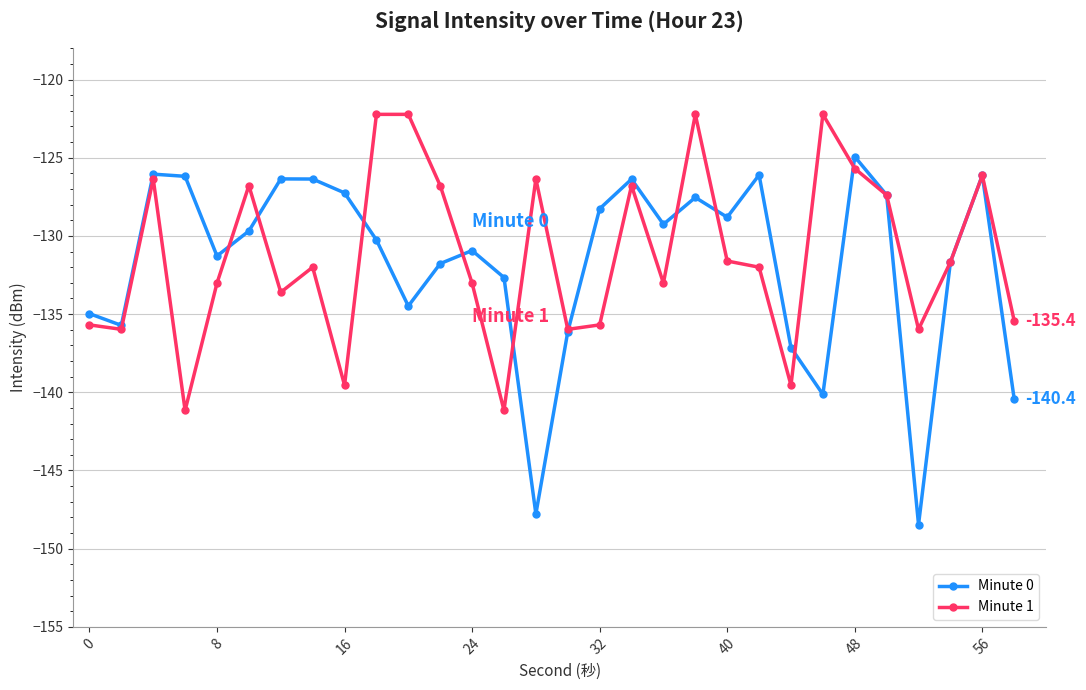

In Minute 0, how many points are higher than both neighbors (excluding endpoints)?

8